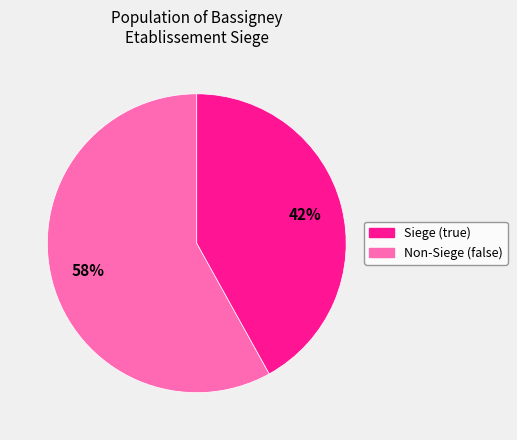

Does any single category account for the majority?

Yes